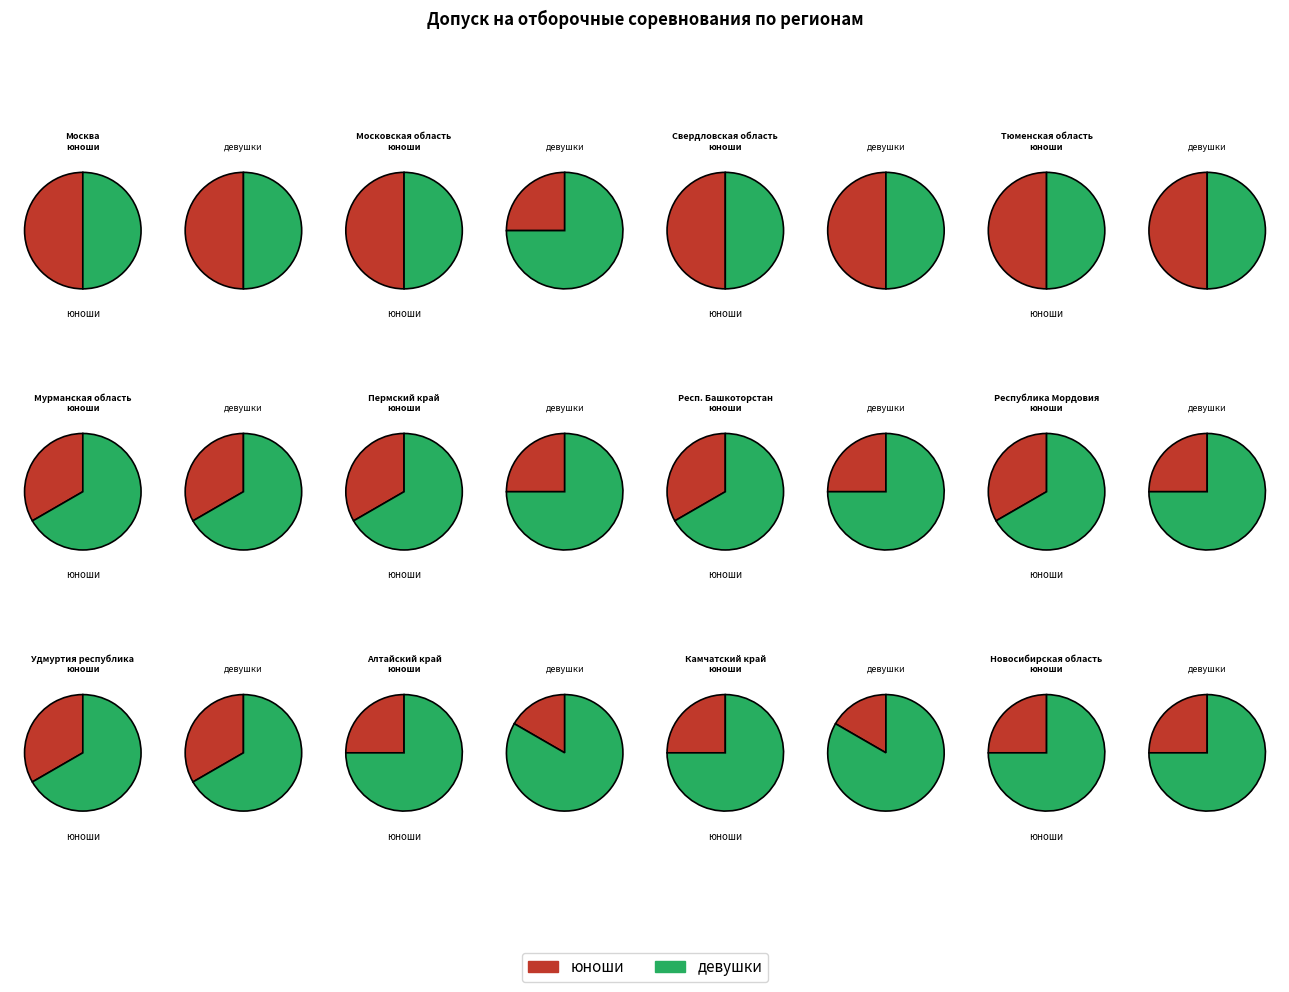

What percentage do Тюменская область and Мурманская область together represent?

18.9%